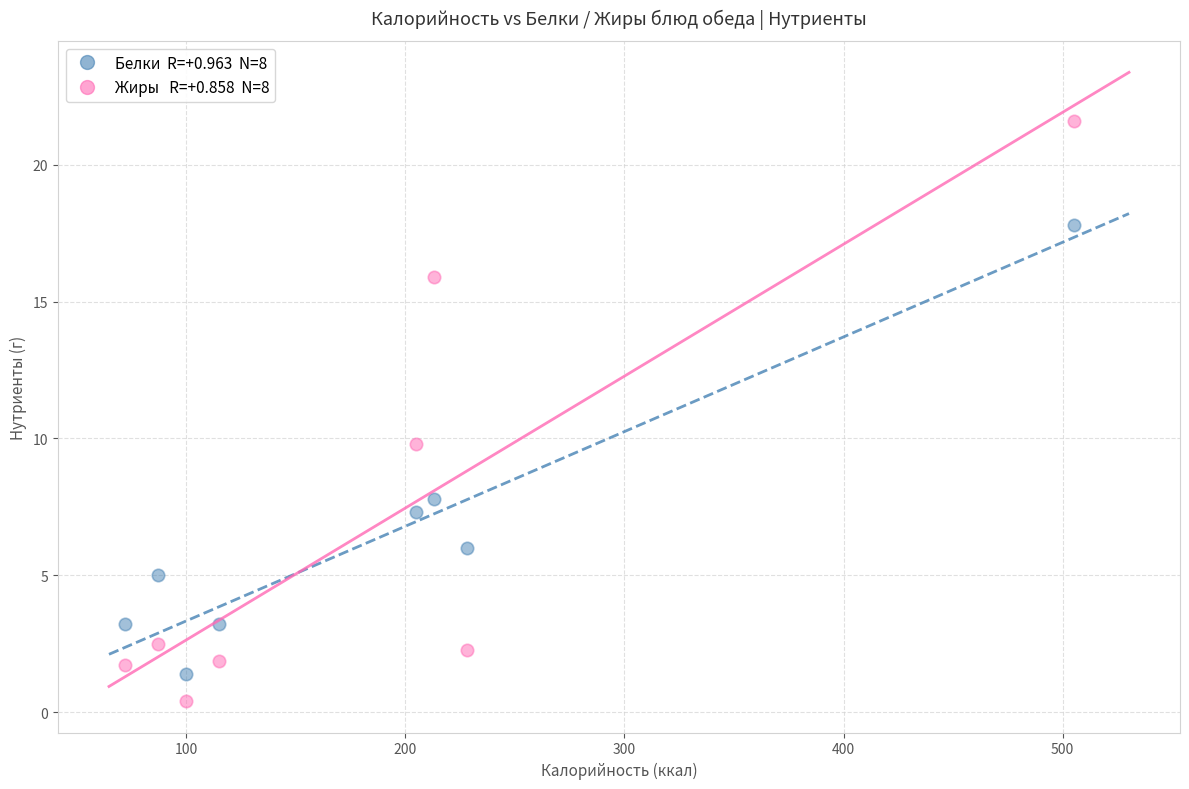

Across all series, what Y value is closest to 11?

9.8